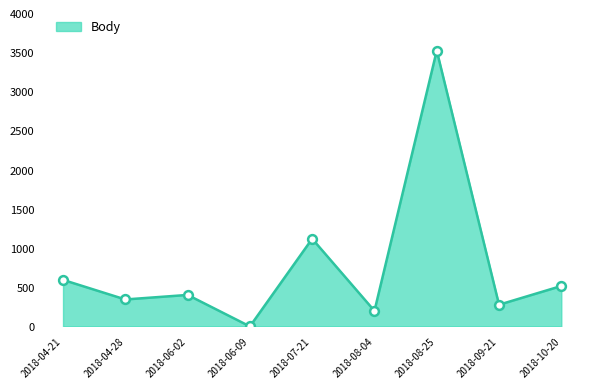

Approximately how many times larger is the value at 2018-09-21 compared to 2018-08-25?

0.1